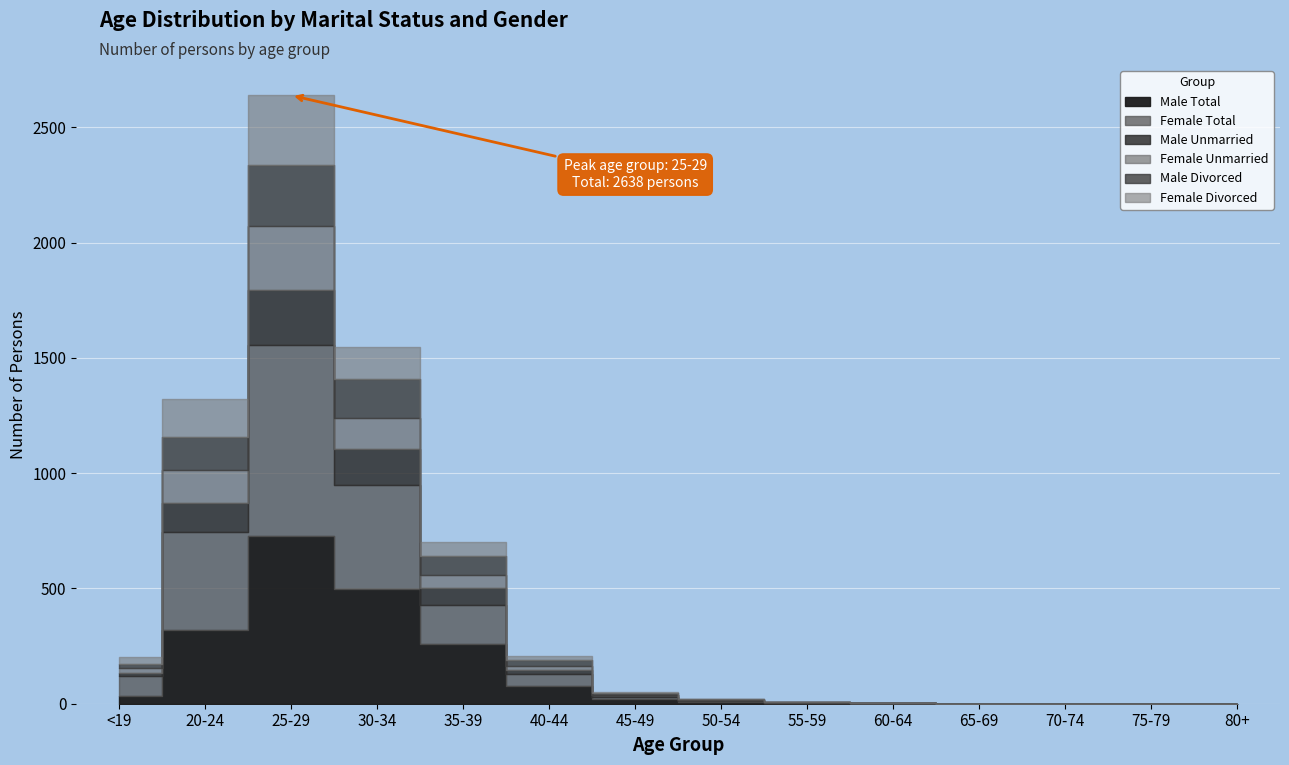

Rank the series at 80+ from highest to lowest value.

Male Total, Female Total, Male Unmarried, Female Unmarried, Male Divorced, Female Divorced